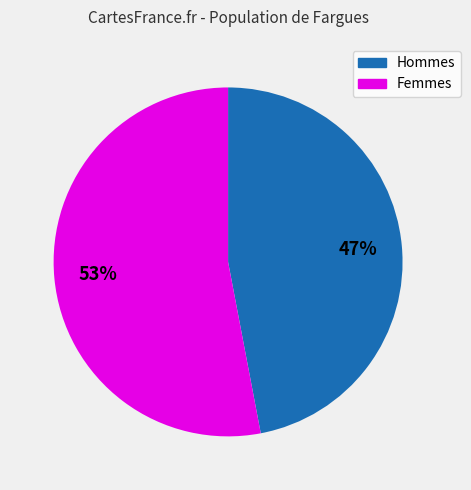

Is the sum of 4 and 3 greater than half?

No